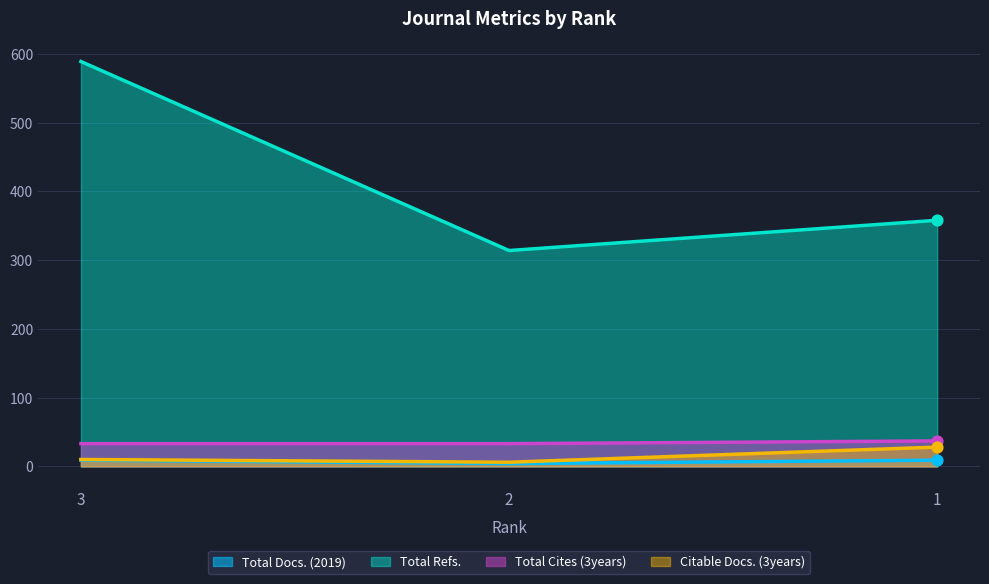

At which category is the sum across all series the highest?

3